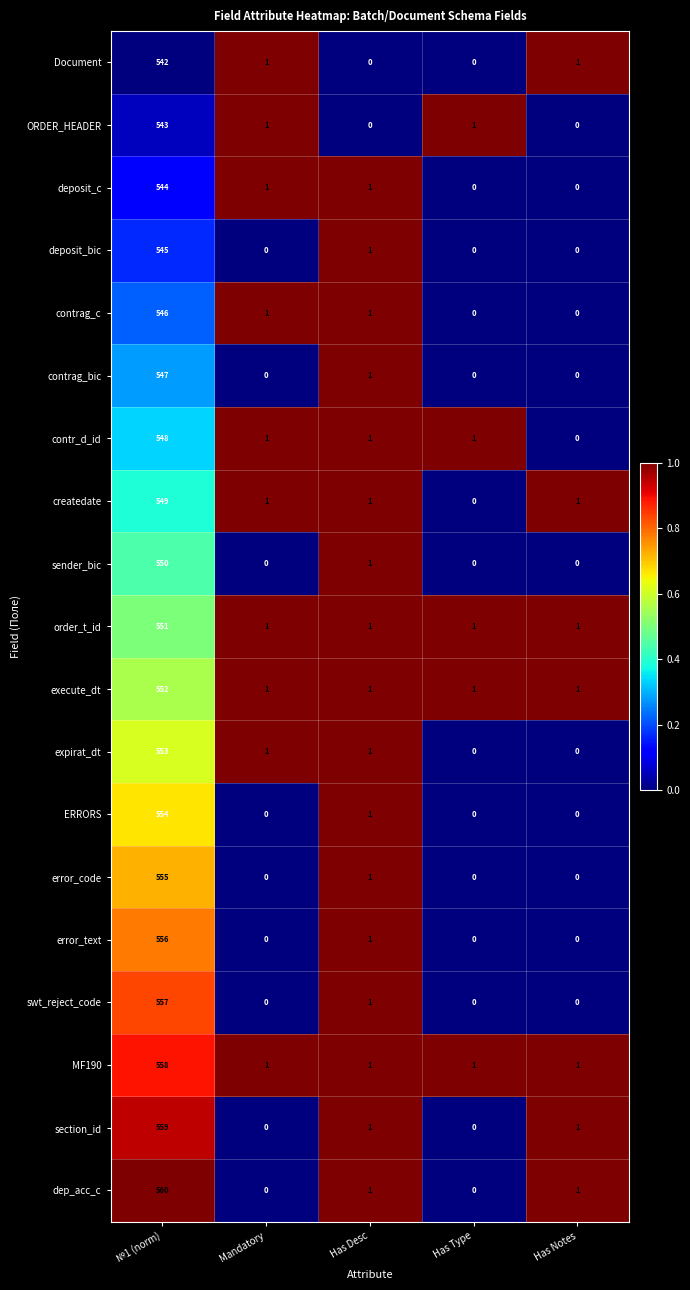

Which series has the widest spread of values?

dep_acc_c